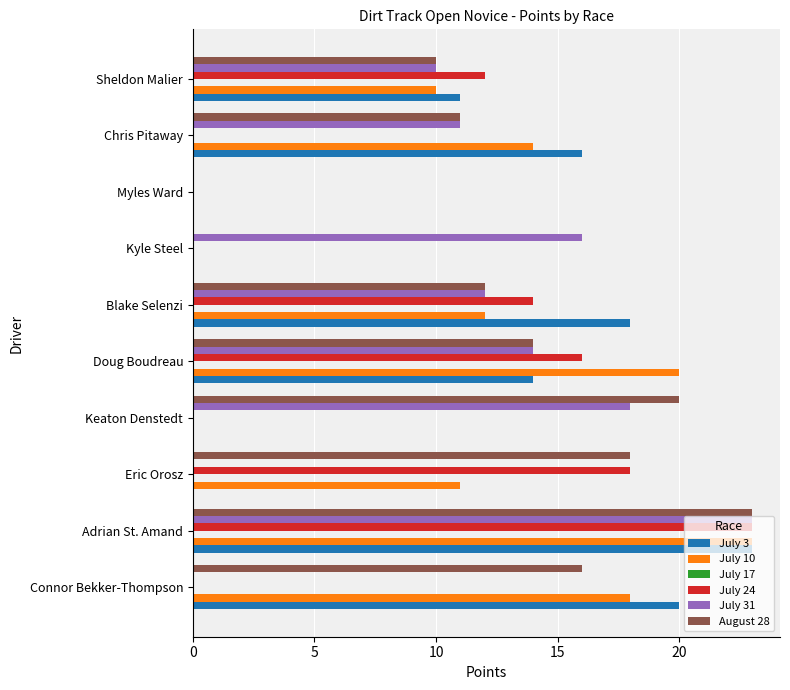

Which series changed the most between Connor Bekker-Thompson and Keaton Denstedt?

July 3